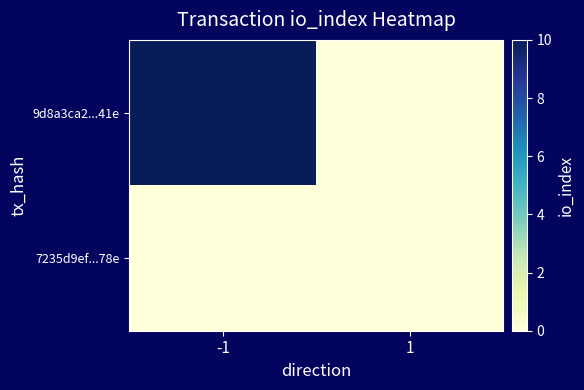

Rank the series by their average value, from highest to lowest.

9d8a3ca2...41e, 7235d9ef...78e